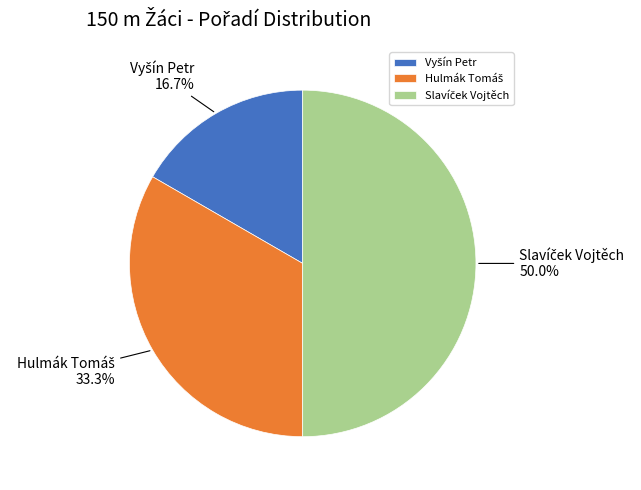

Do Vyšín Petr and Slavíček Vojtěch together represent more than half of the pie?

Yes